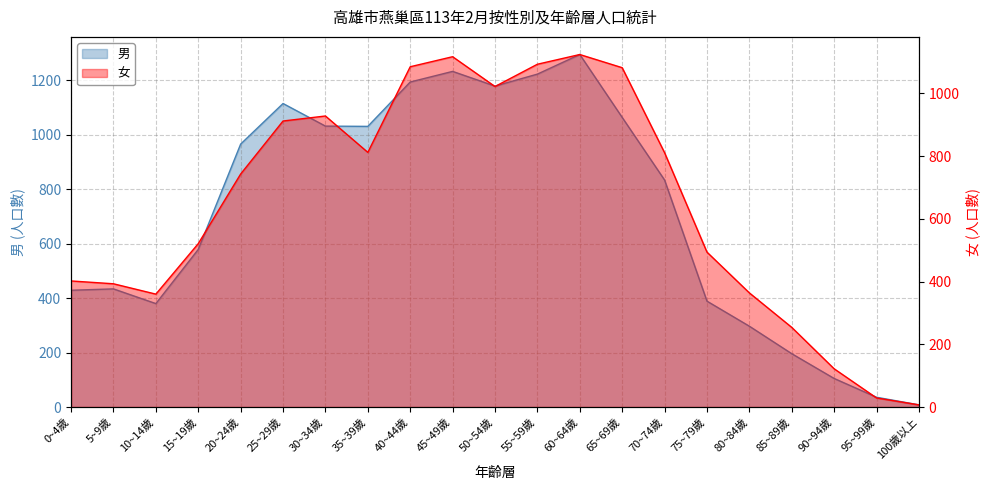

What is the difference between the highest and lowest values at 50~54歲?

157